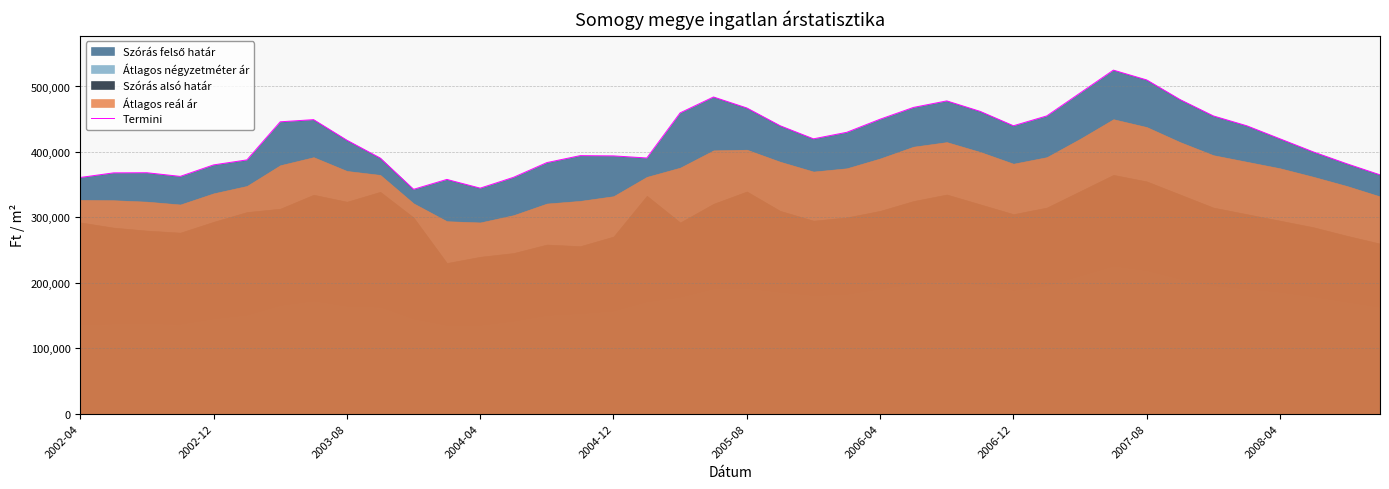

What is the sum of all values?

16821859